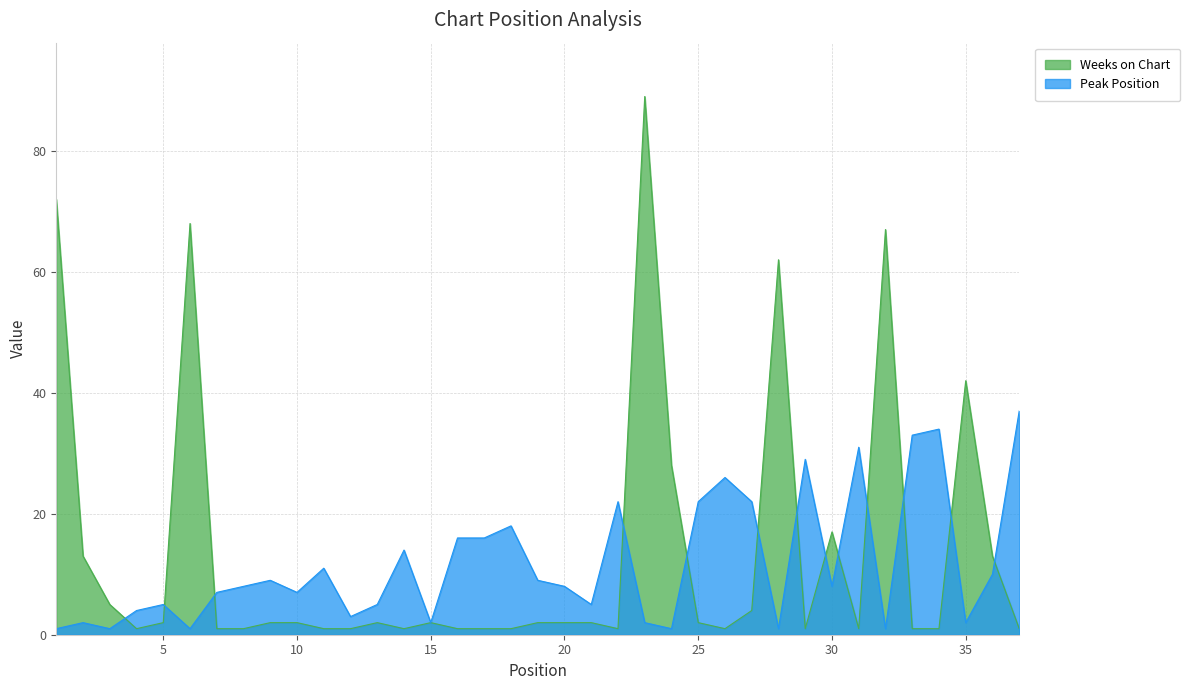

List the labels in order of Peak Position value, smallest first.

1, 3, 6, 24, 28, 32, 2, 15, 23, 35, 12, 4, 5, 13, 21, 7, 10, 8, 20, 30, 9, 19, 36, 11, 14, 16, 17, 18, 22, 25, 27, 26, 29, 31, 33, 34, 37